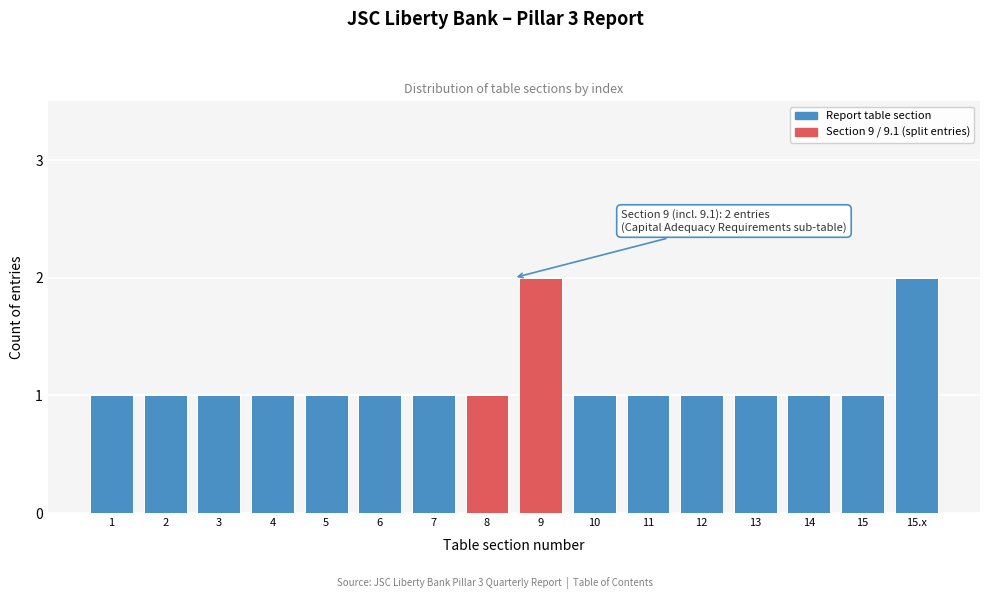

Reading left to right, transcribe all the data shown in this chart.

1	1	1	1	1	1	1	1	2	1	1	1	1	1	1	2